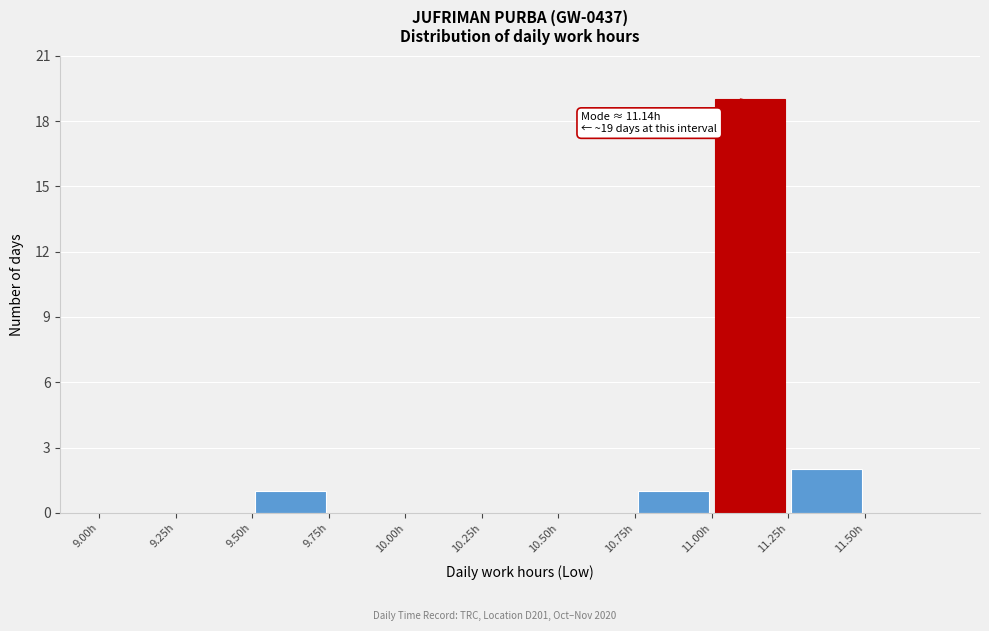

Over which range of the x-axis is the bar tallest?

11.00 to 11.25